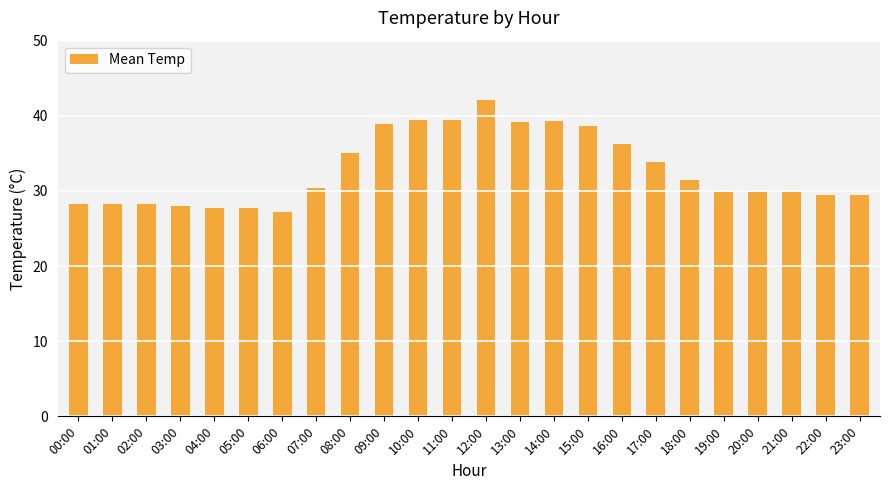

What is the value of the 22nd bar from the left?

29.9